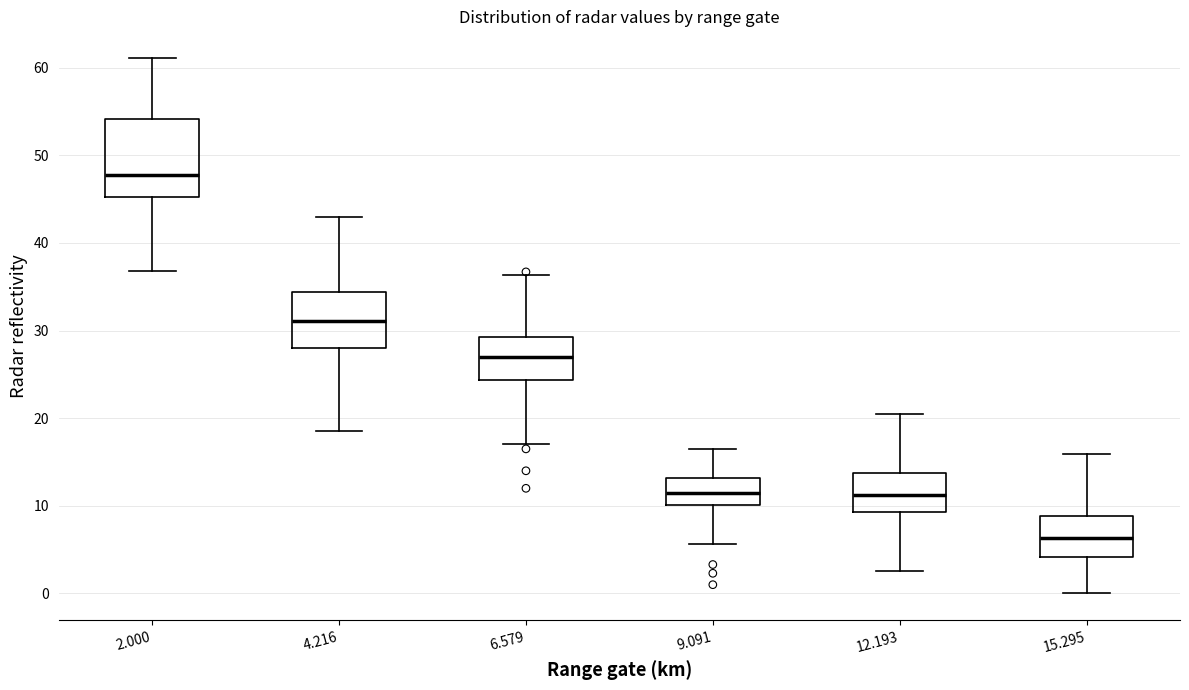

Which box is the tallest, from its lower edge to its upper edge?

2.000